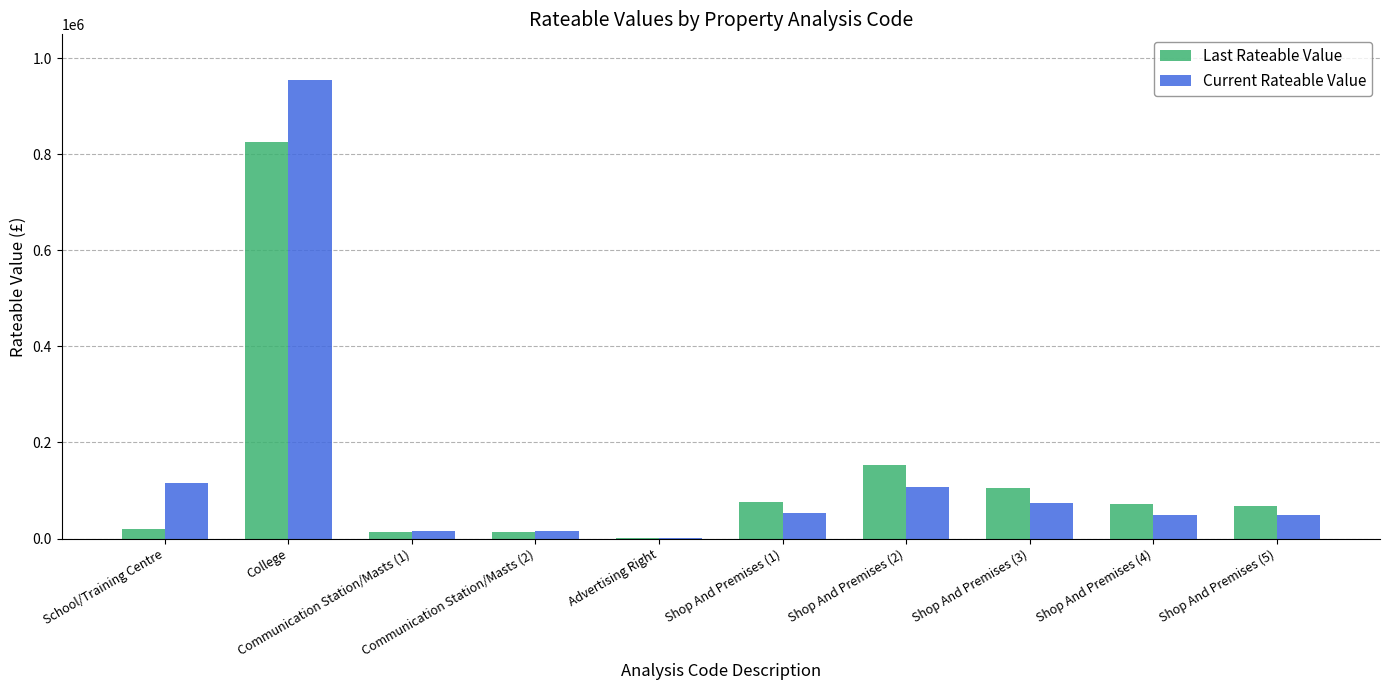

Read the Current Rateable Value value at Shop And Premises (5).

50000